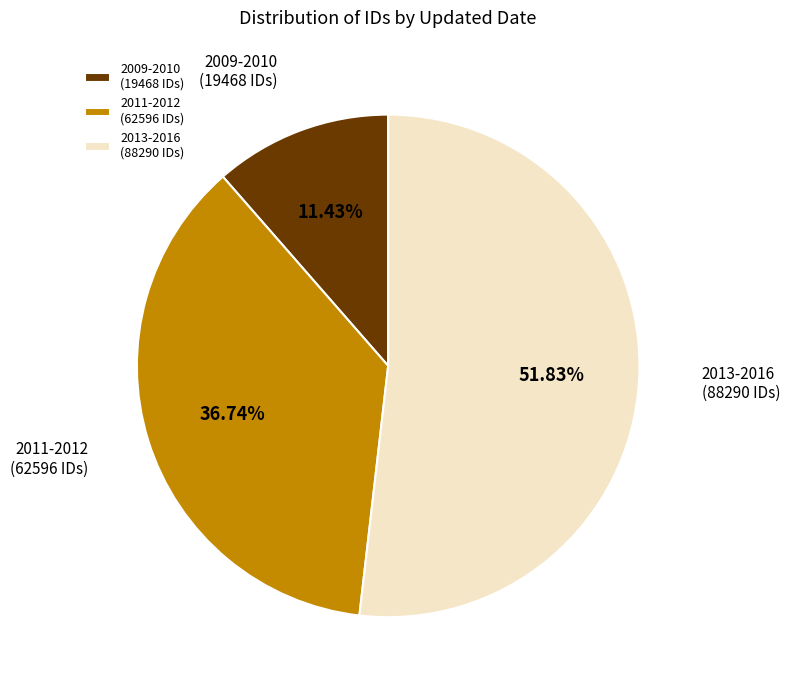

Is 2013-2016 (88290 IDs) the majority of the pie?

Yes